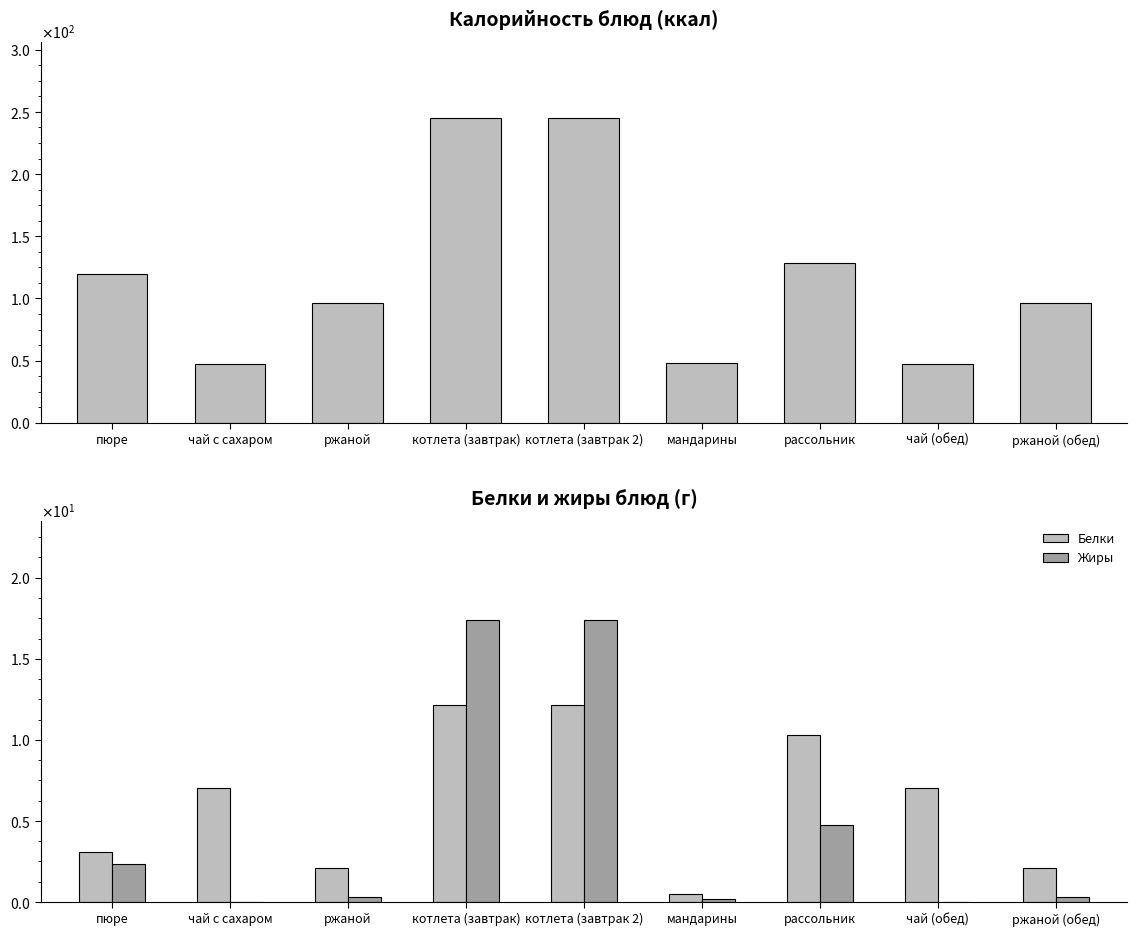

Which series changed the most between котлета (завтрак 2) and мандарины?

Калорийность